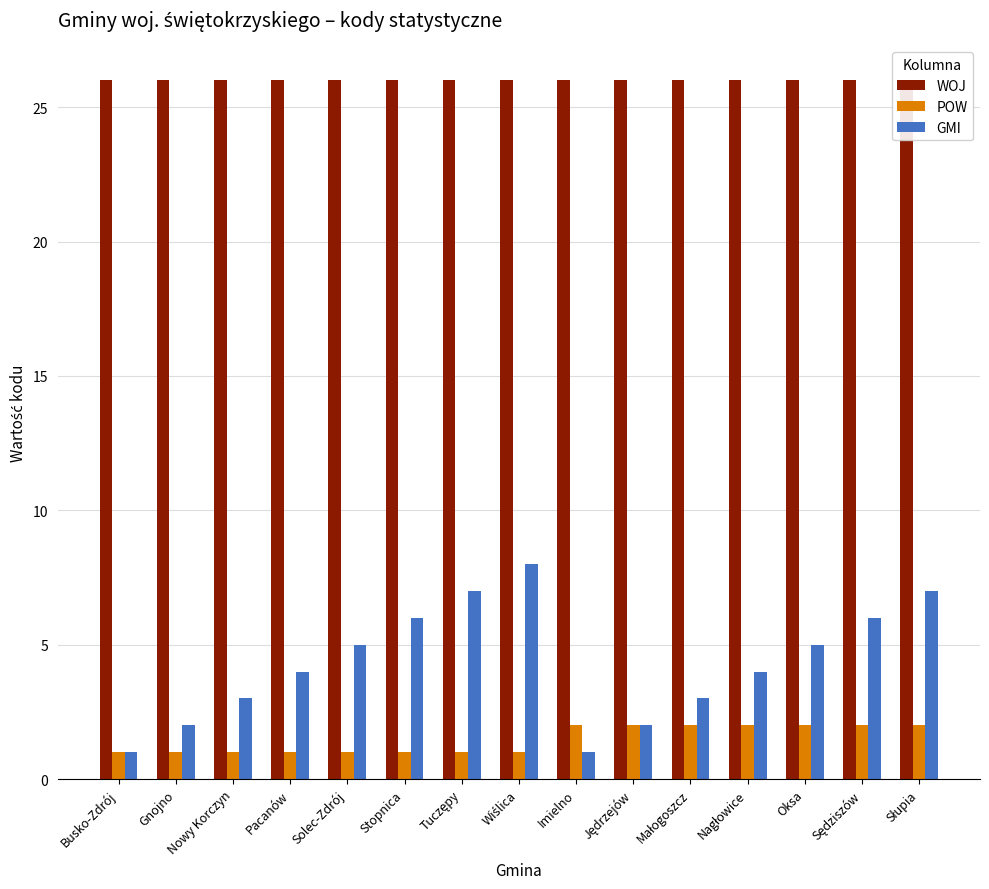

What is the average value of the POW series?

1